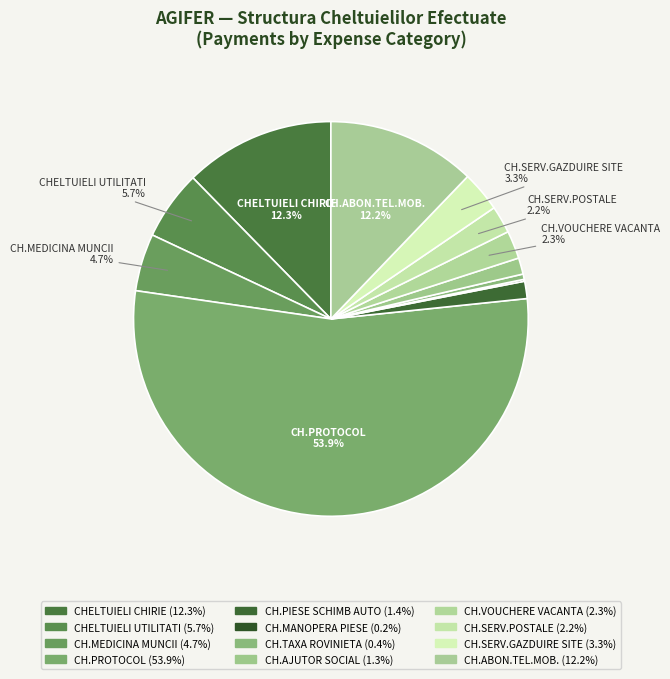

What is the largest slice in the pie chart?

CH.PROTOCOL